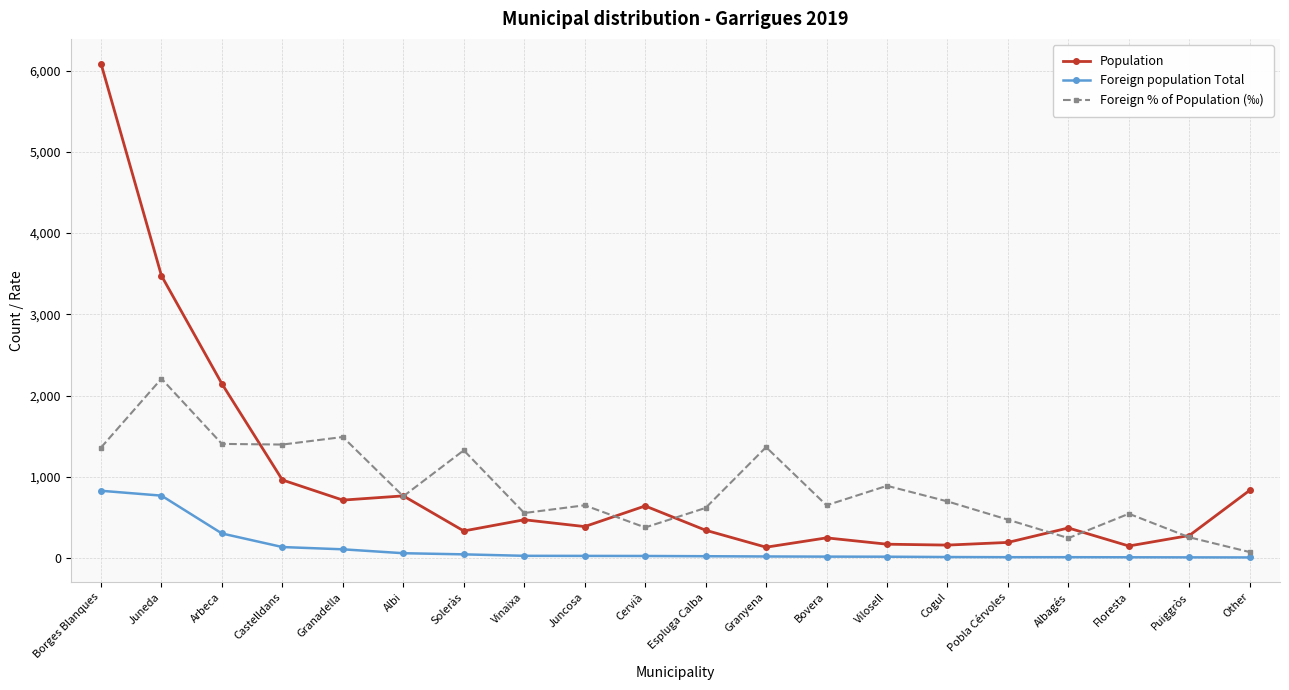

Where is Population nearest to the value 3109?

Juneda